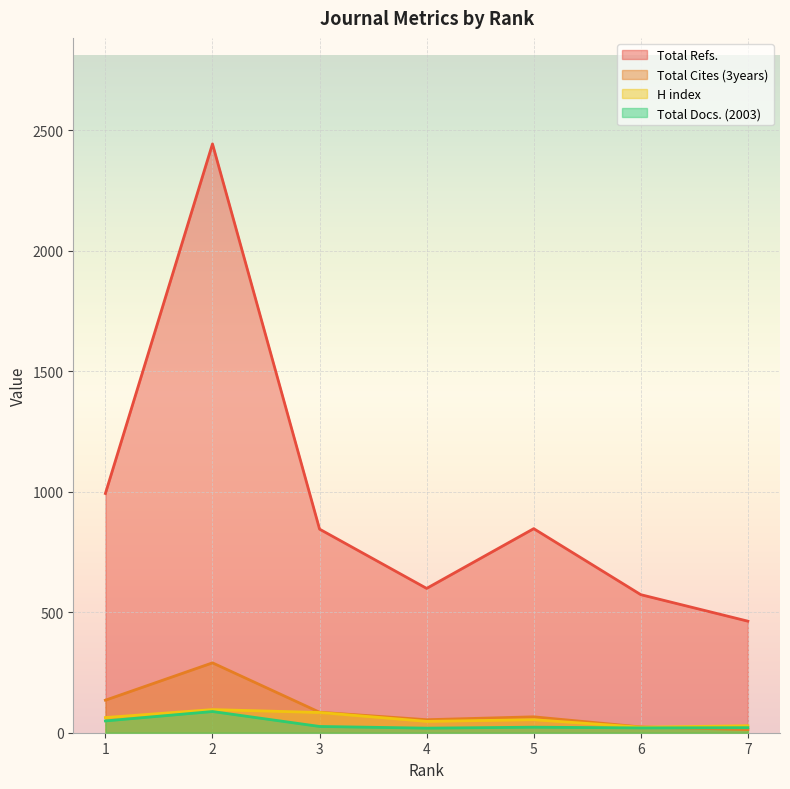

Which series has the largest range (max minus min)?

Total Refs.